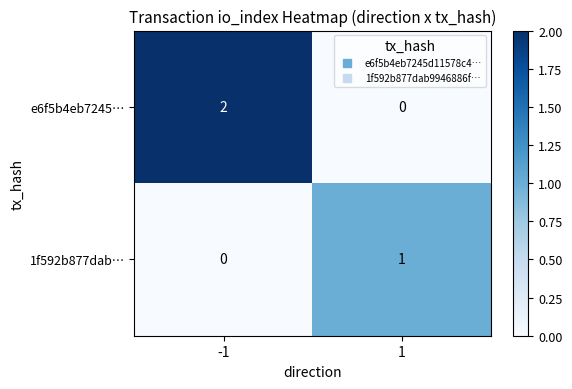

How many data points does each series have?

2